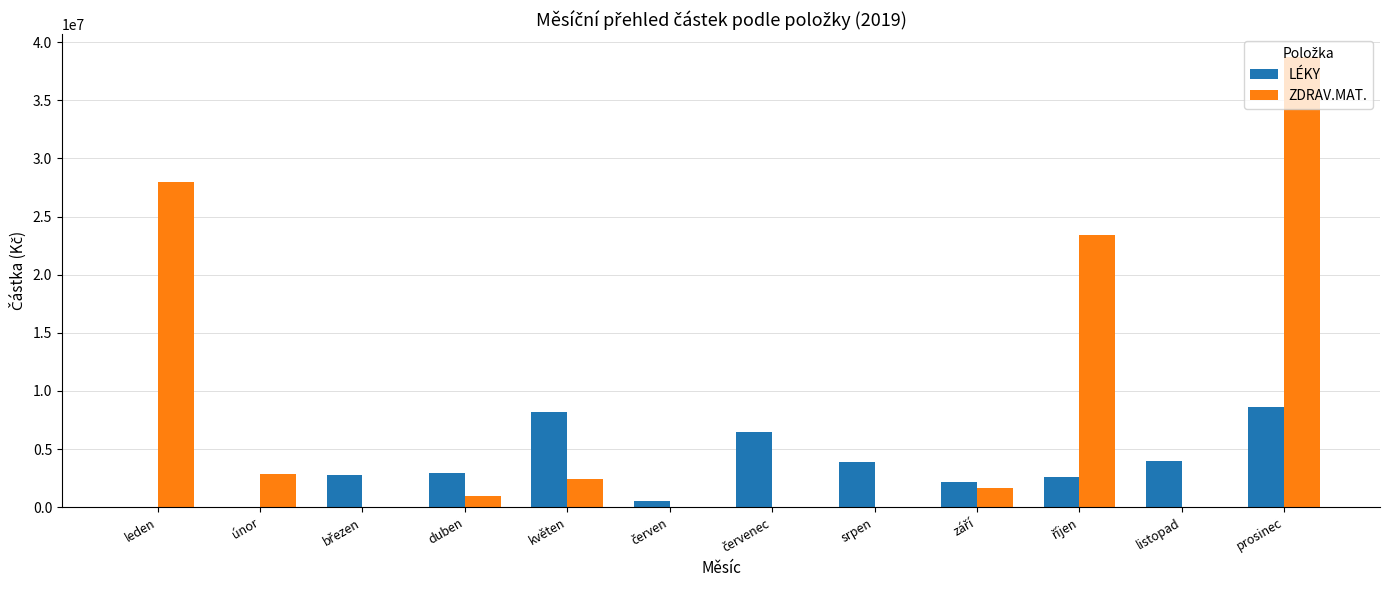

How many groups of bars are there?

12